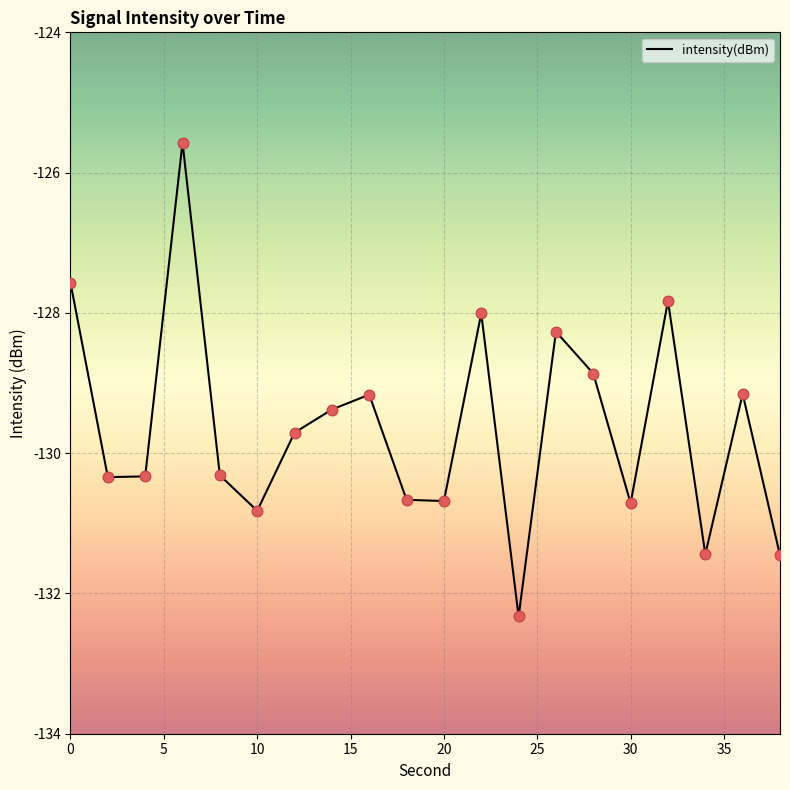

What is the maximum value shown in the chart?

-125.6